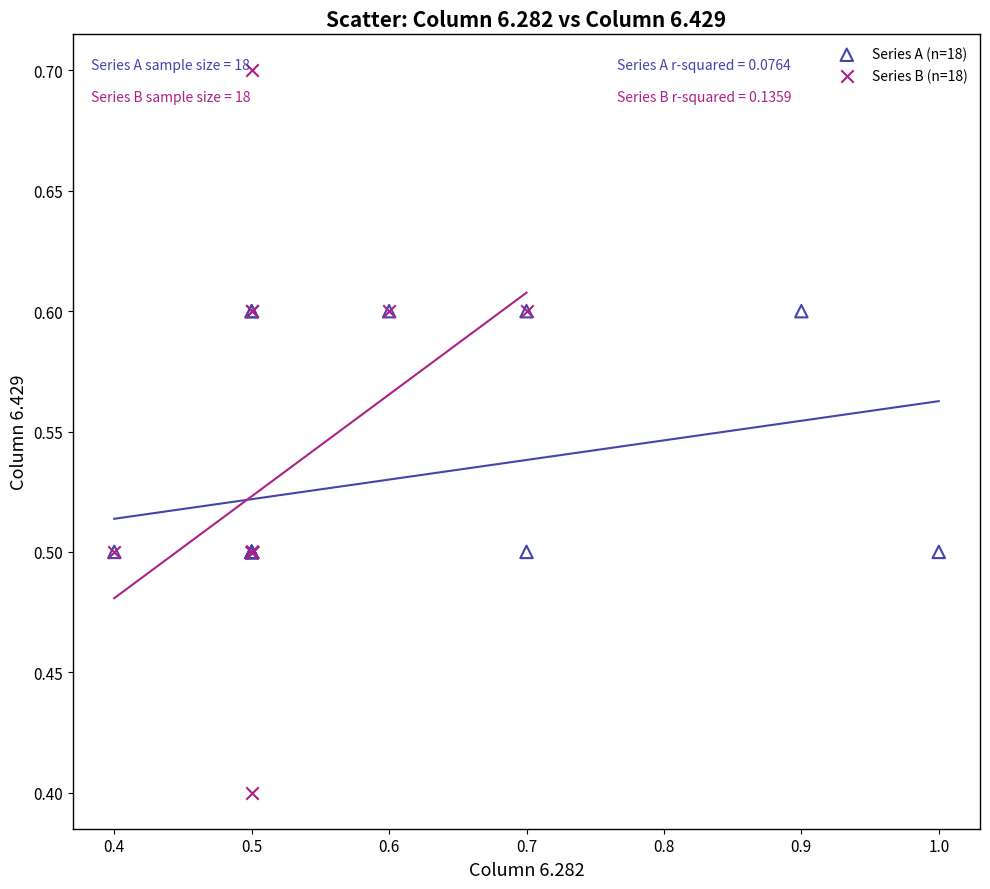

Which series contains the lowest Y value?

Series B (n=18)